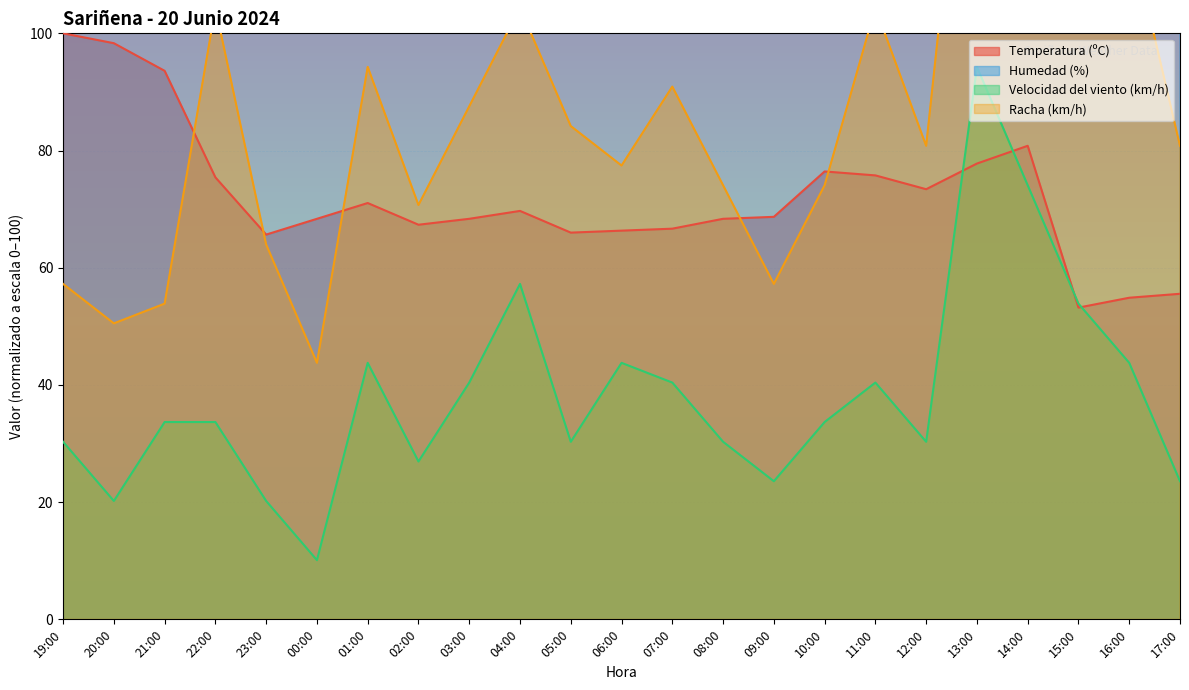

True or false: Humedad (%) and Velocidad del viento (km/h) cross at least once.

False